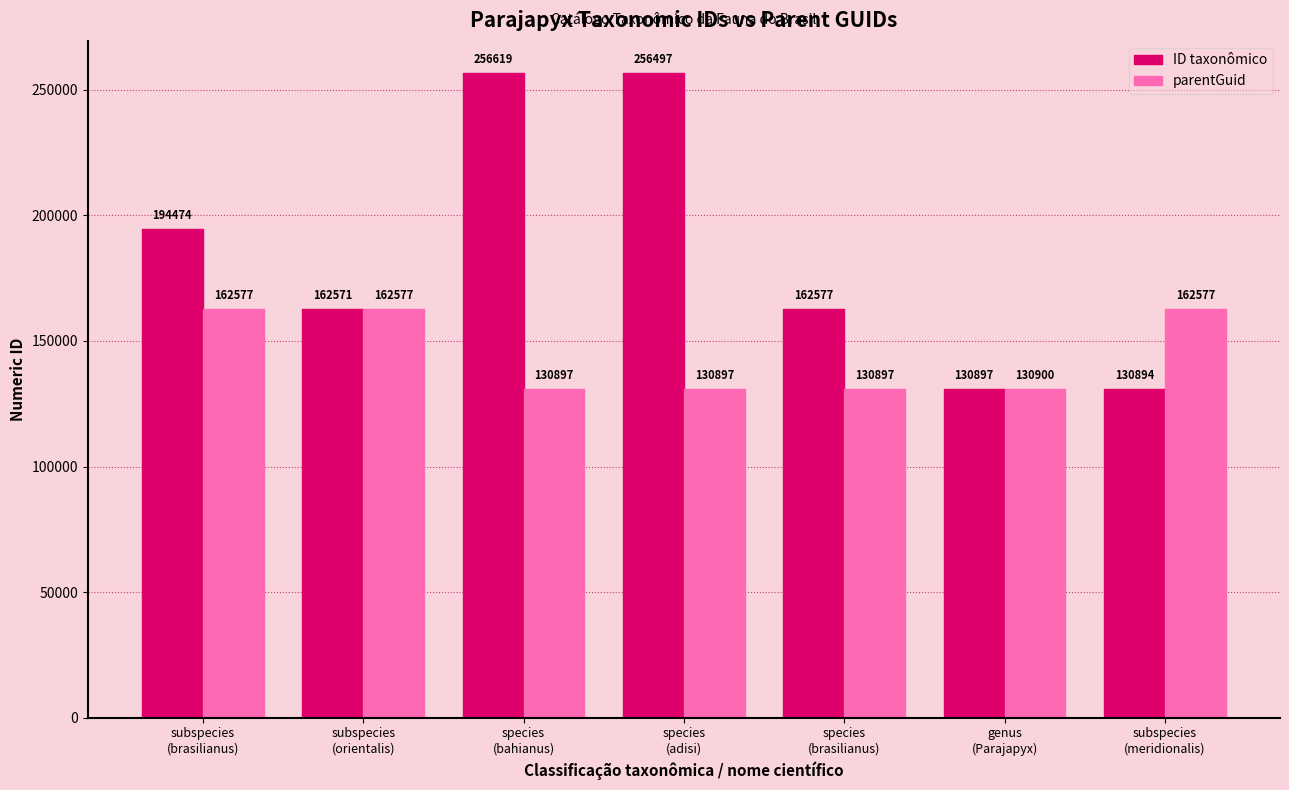

Rank the series by their average value, from lowest to highest.

parentGuid, ID taxonômico